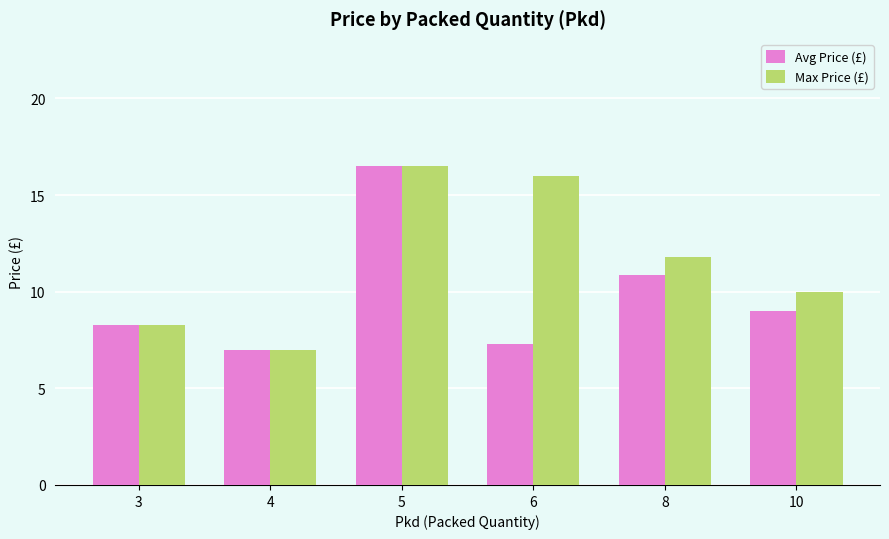

Between 3 and 8, which series saw the biggest shift?

Max Price (£)